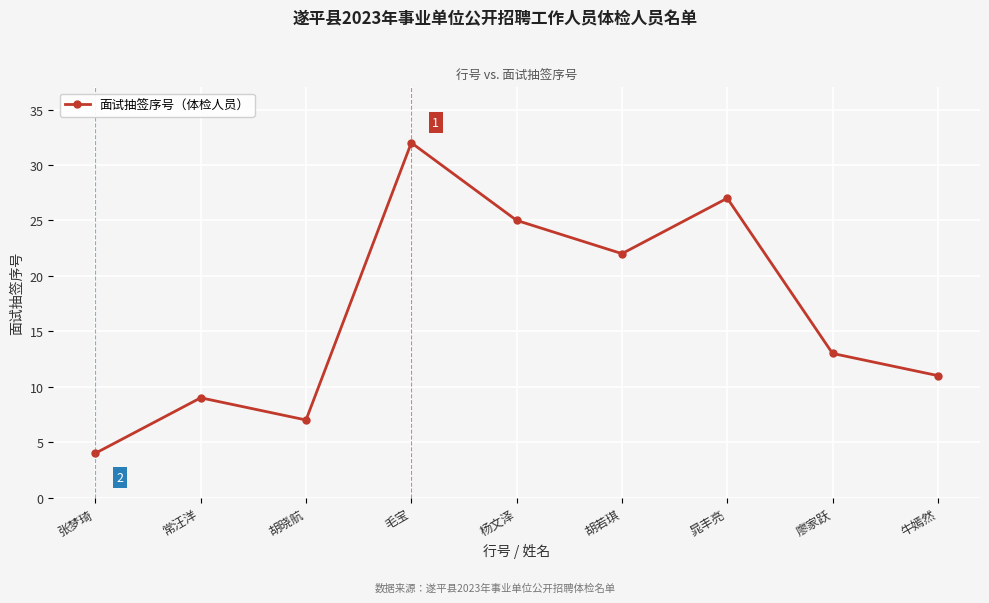

What is the maximum value shown in the chart?

32